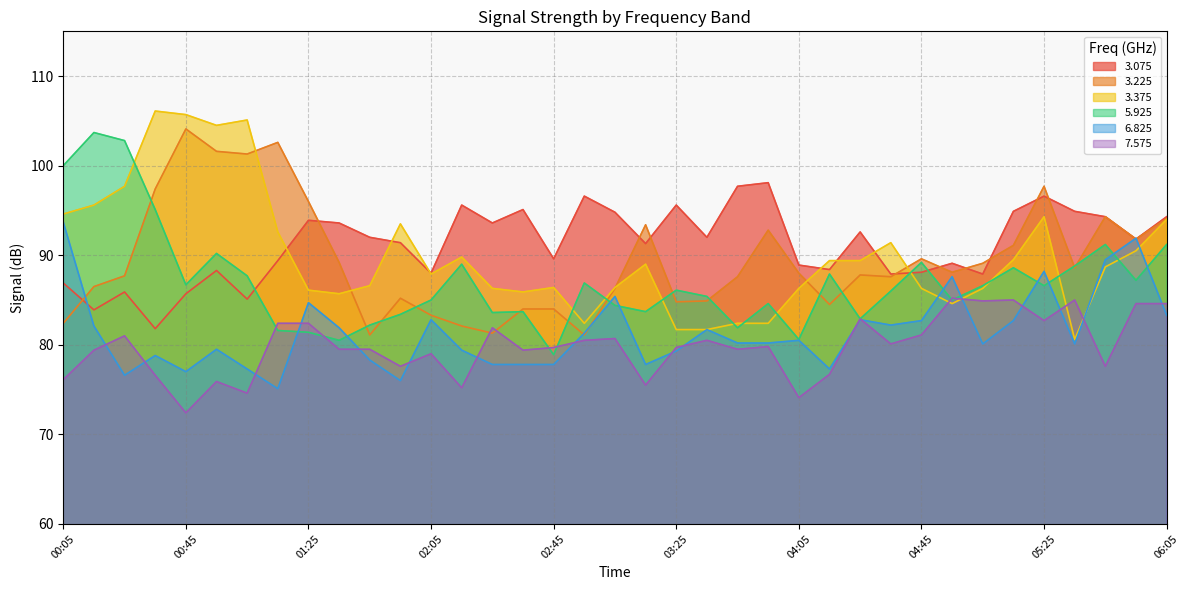

What is the difference between the highest and lowest values at 05:25?

15.0